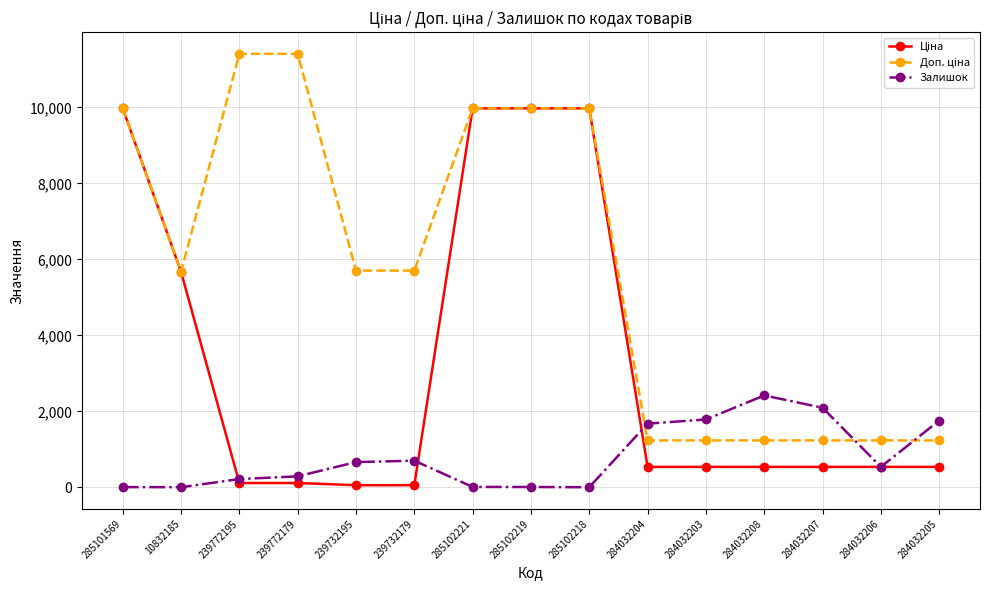

What is the value of the Залишок point at the 5th from the left?

665.0